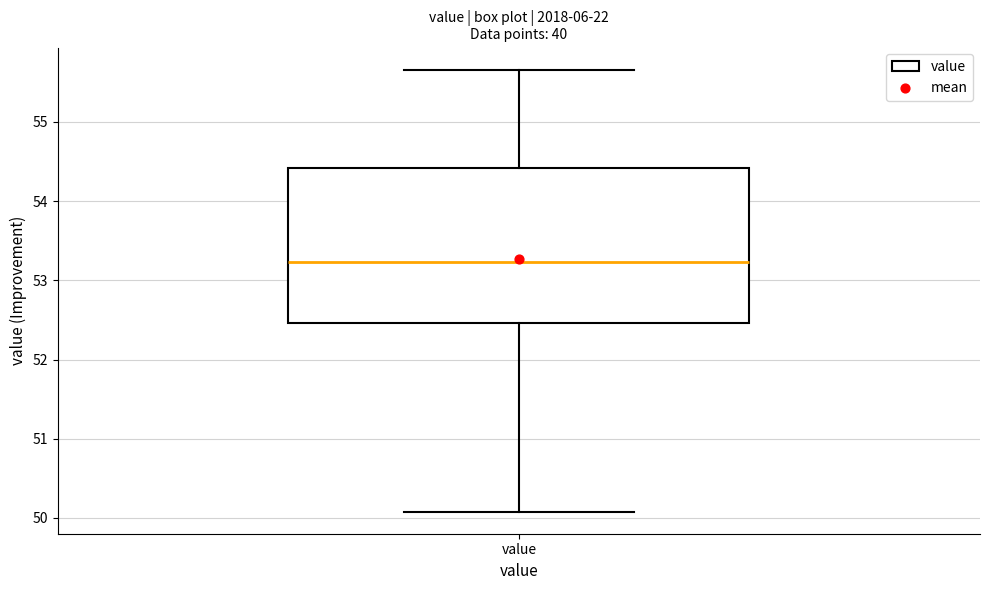

Where does the median line of the box for value sit on the y-axis? The values are not printed on the chart, so give them approximately, as read against the axis.

53.2